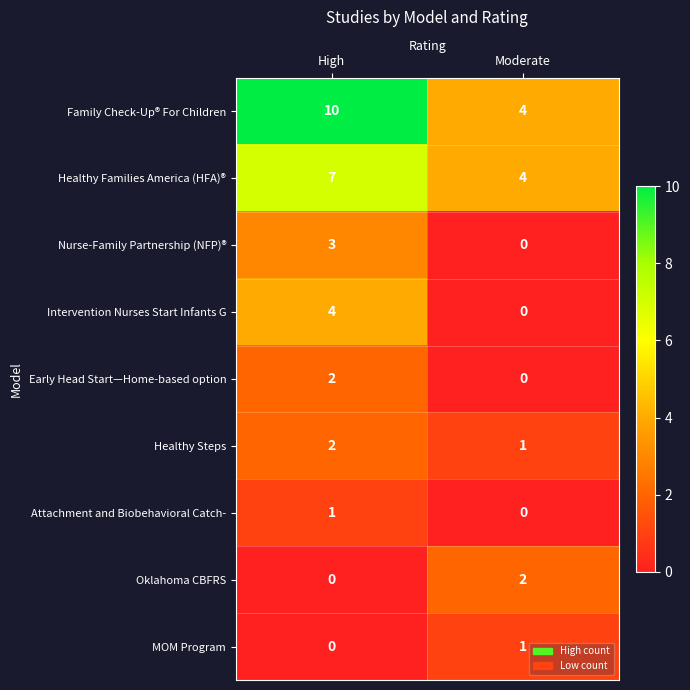

Is it true that MOM Program equals 1 at Moderate?

True